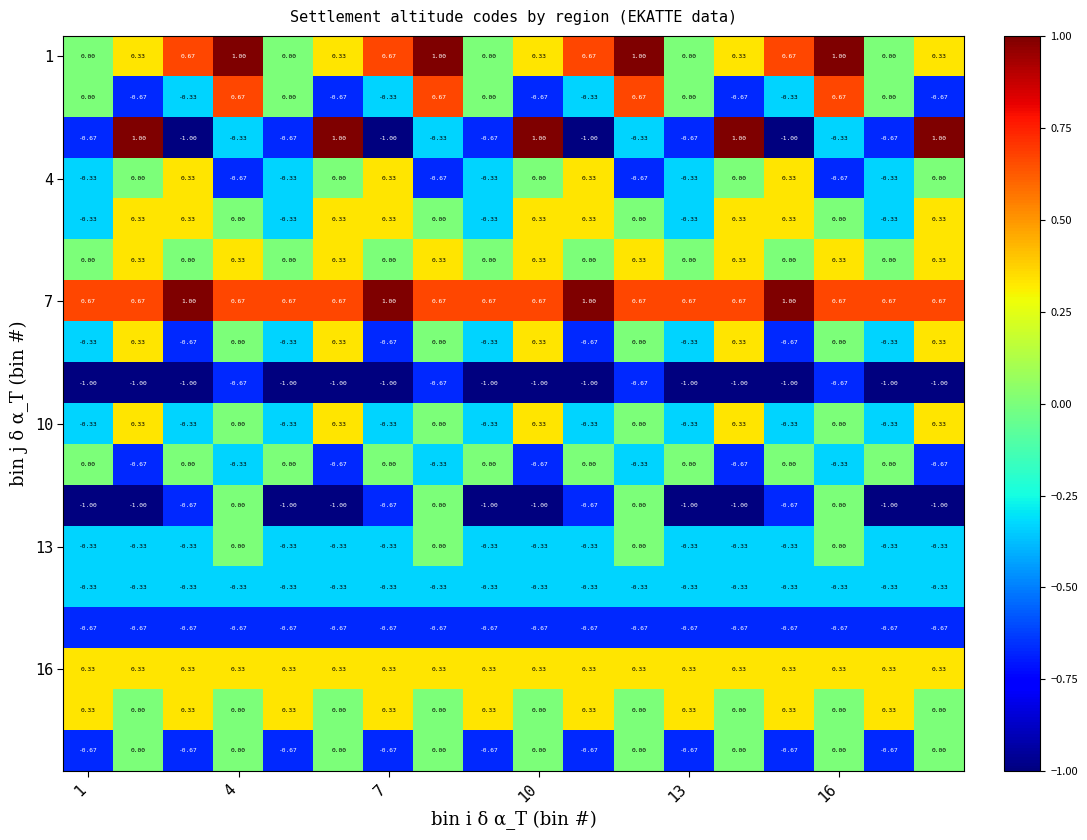

How many categories are shown in the chart?

18